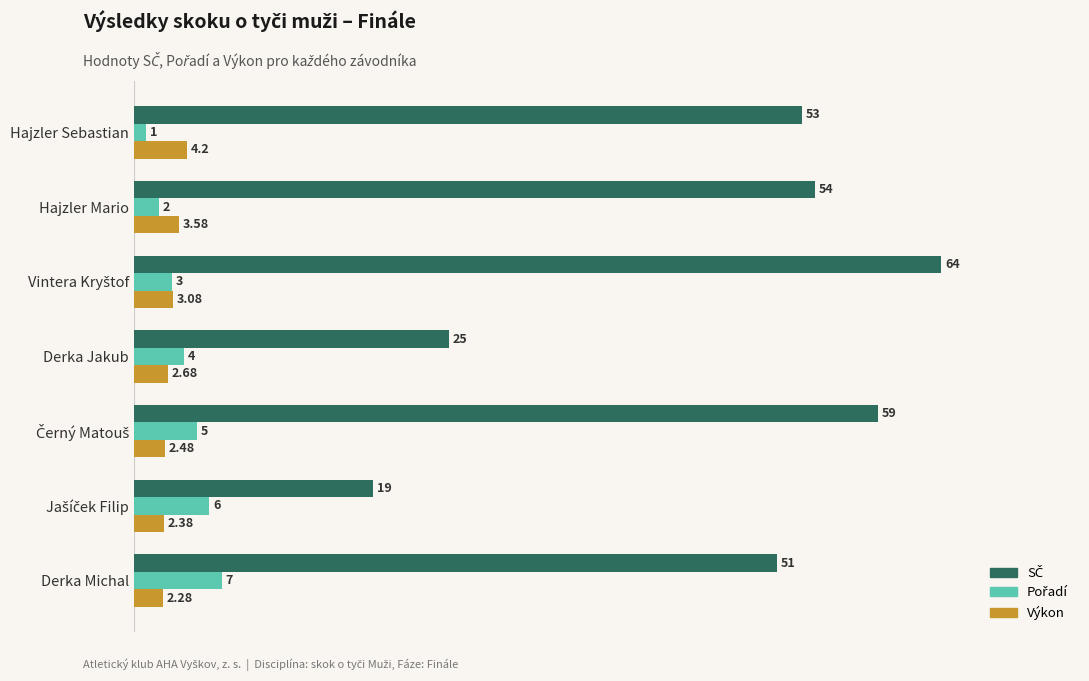

At how many categories does at least one series exceed 24?

6